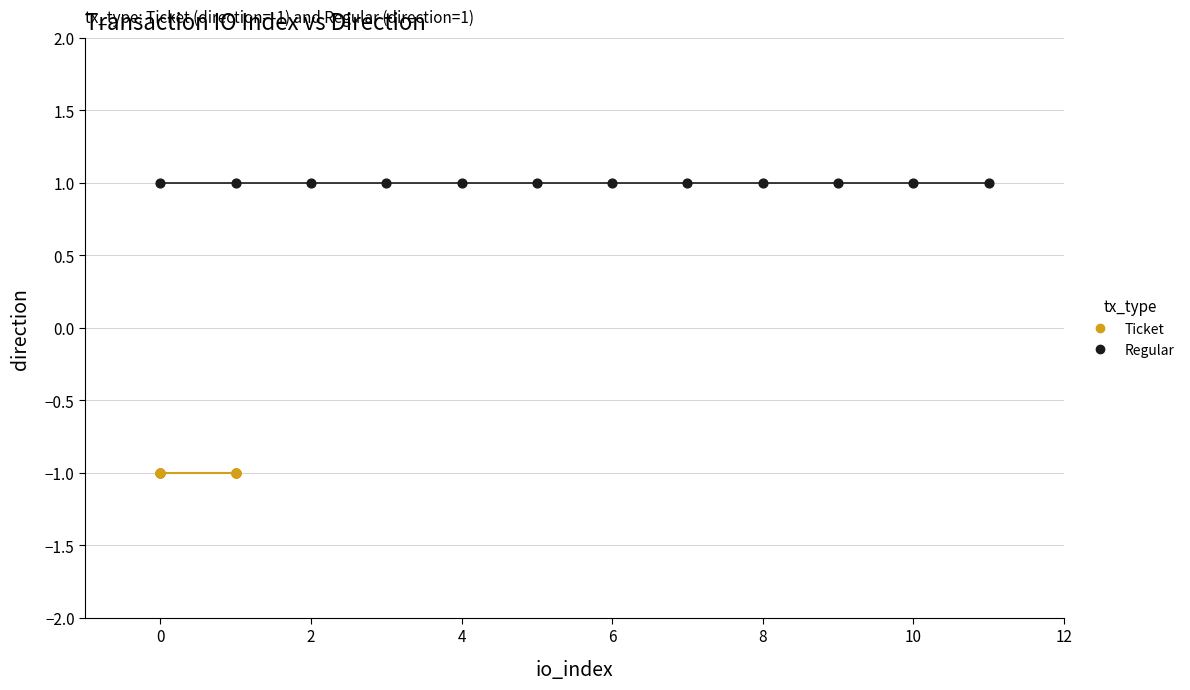

Which series reaches the maximum Y coordinate?

Regular